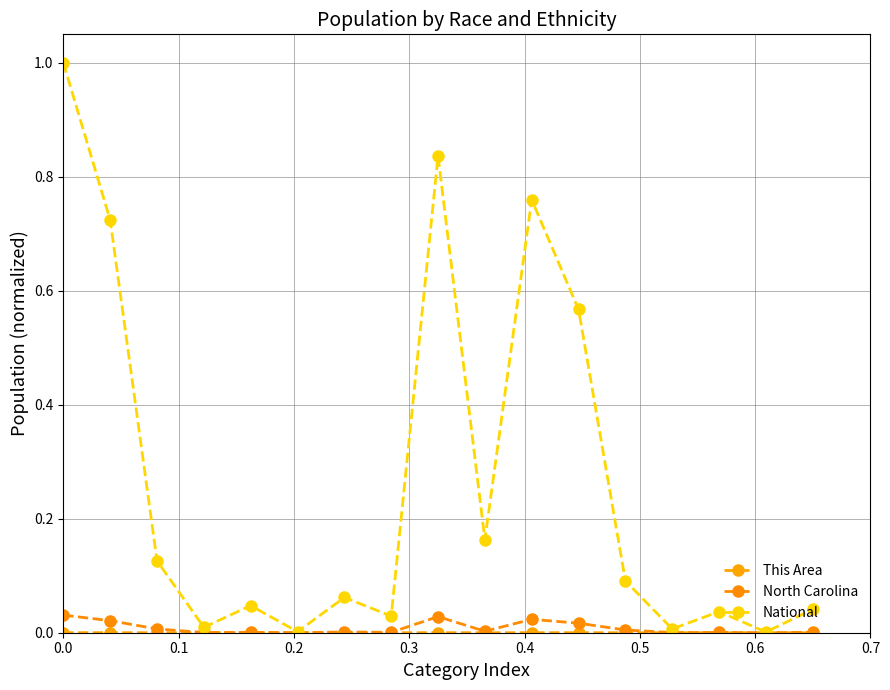

How many lines are shown in the chart?

3